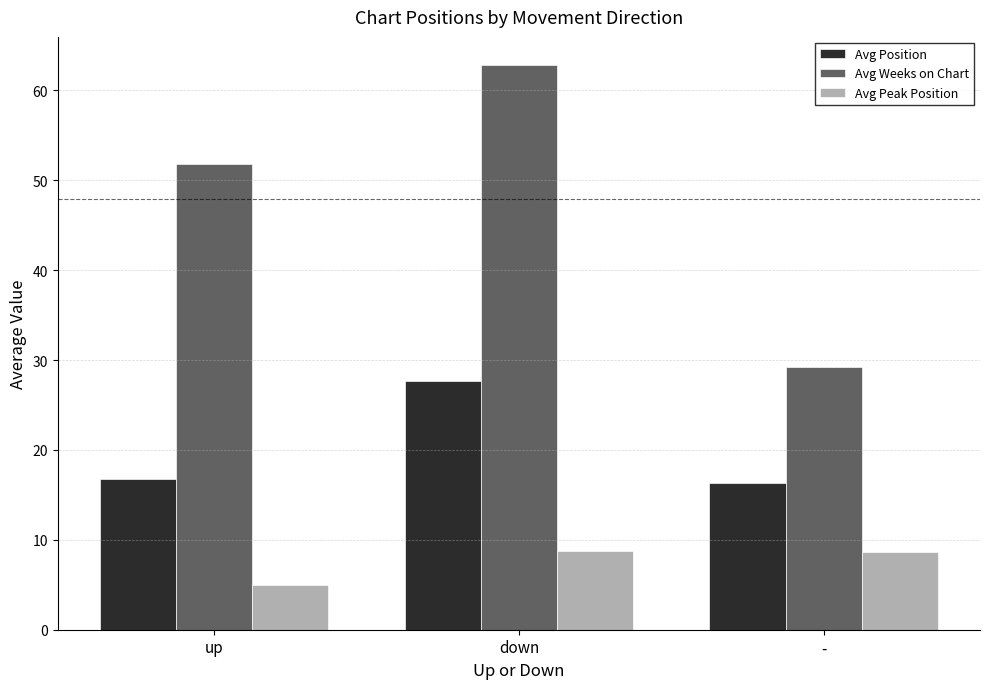

What is the label of the 1st bar from the right?

-